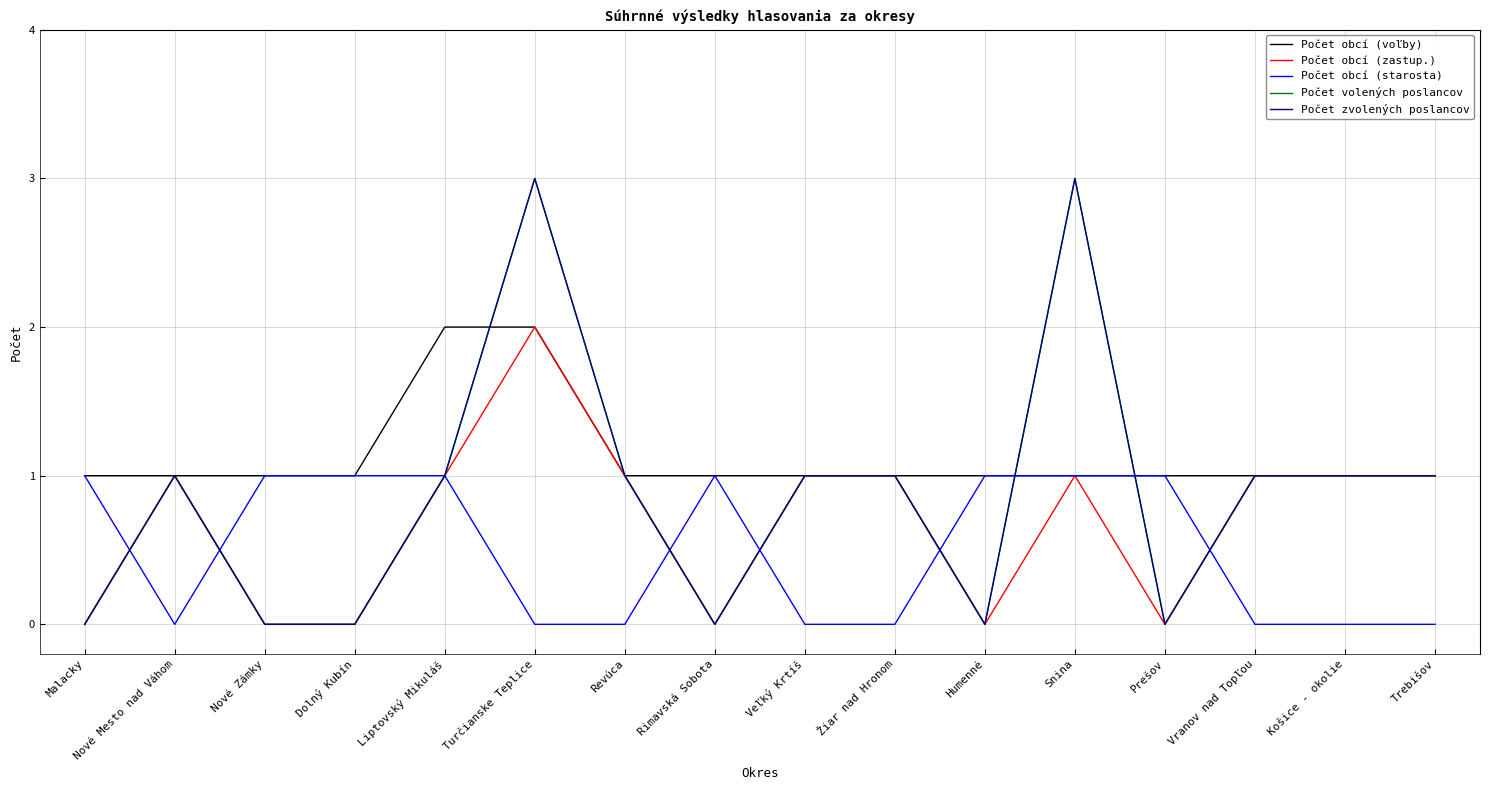

Is this an area chart (filled region under the line)?

No